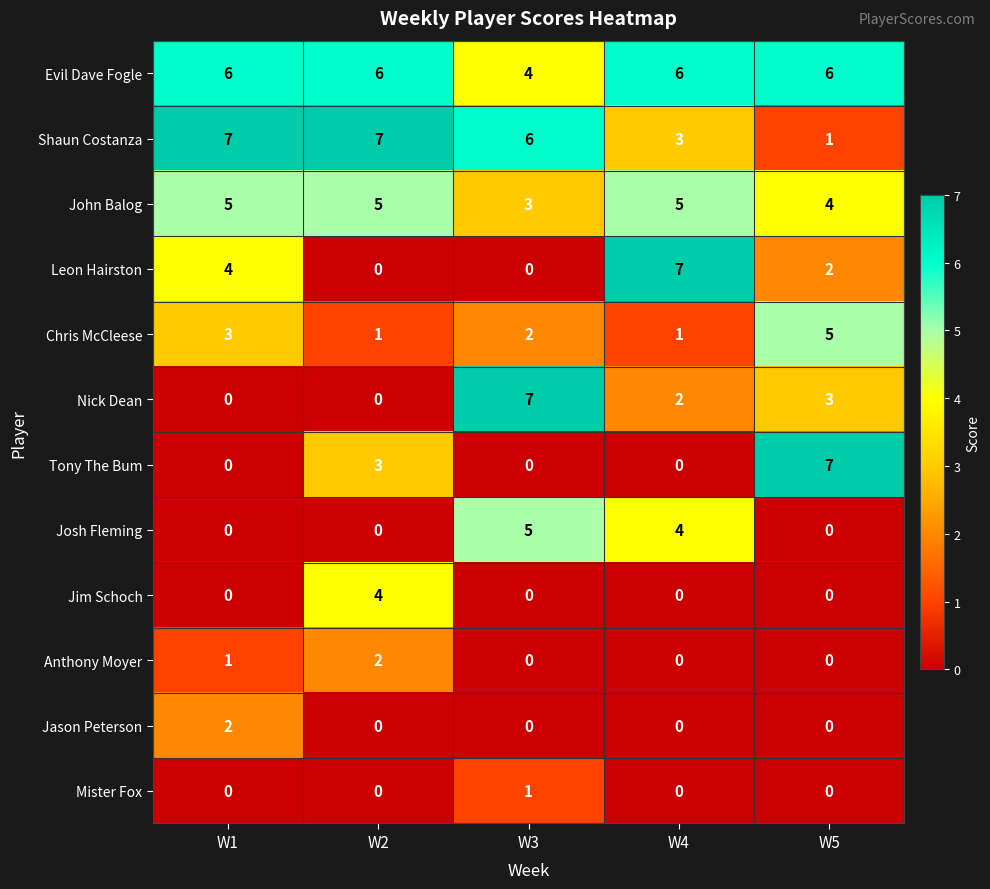

What is the spread (max minus min) of values at W1?

7